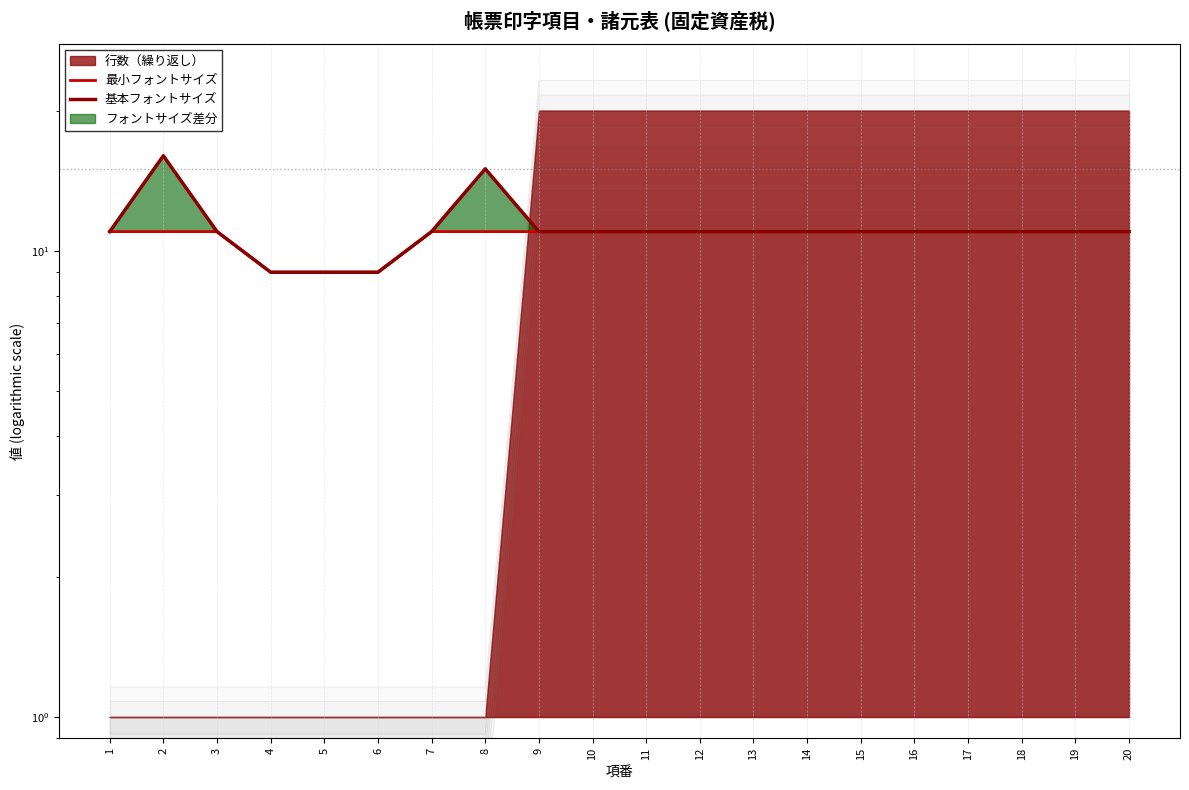

Is it true that 最小フォントサイズ equals 3 at 17?

False